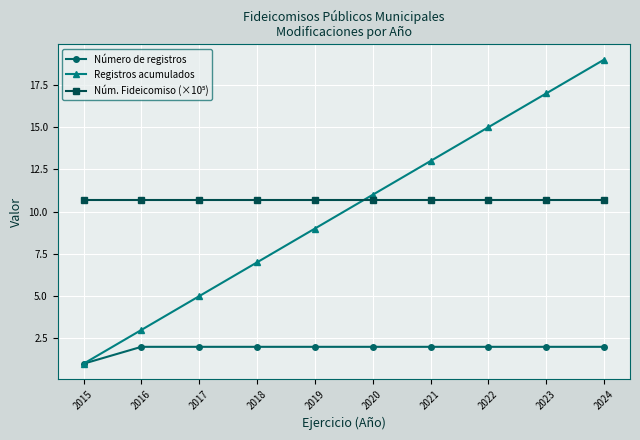

Which series has the widest spread of values?

Registros acumulados